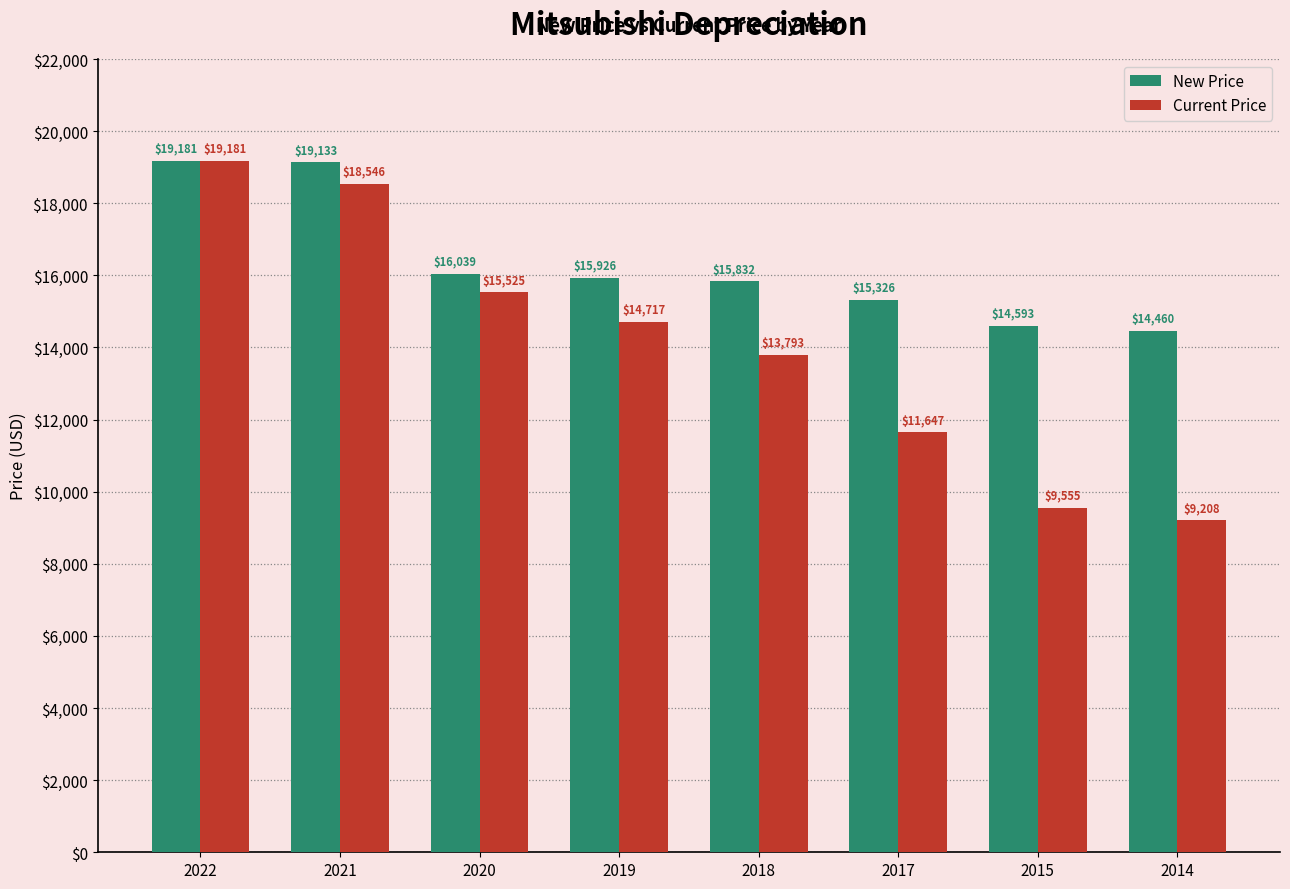

Which series changed the most between 2015 and 2014?

Current Price